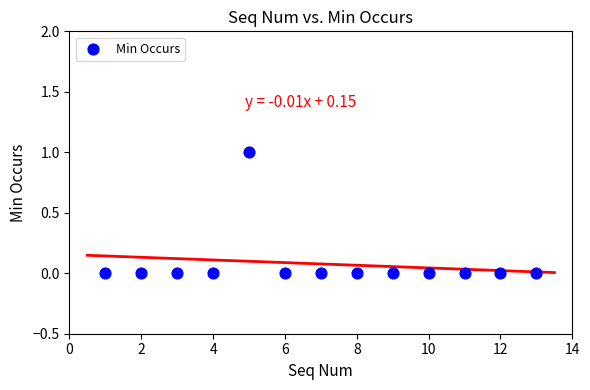

List the coordinates of all points as (Y, X) pairs, reading left to right.

(0, 1)  (0, 2)  (0, 3)  (0, 4)  (1, 5)  (0, 6)  (0, 7)  (0, 8)  (0, 9)  (0, 10)  (0, 11)  (0, 12)  (0, 13)